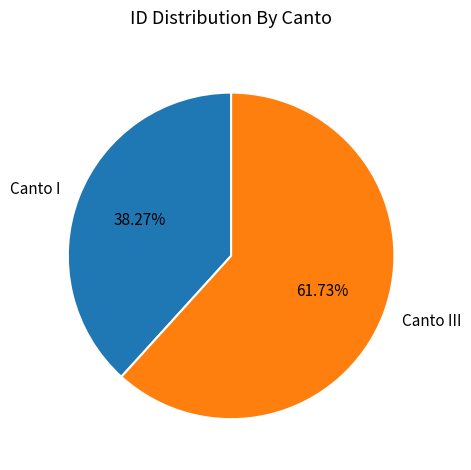

To the nearest percent, what percentage of the pie is Canto I?

38%